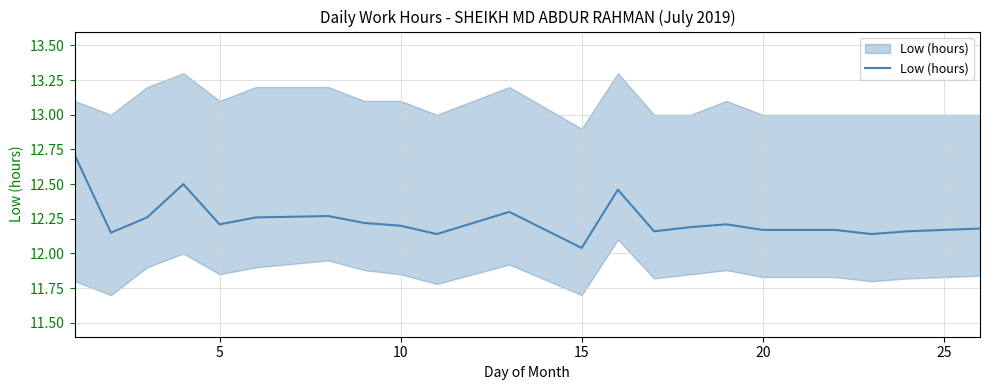

Is it true that the value at 18 is 18.9?

False